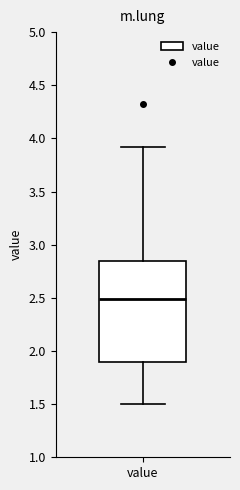

Transcribe this box plot: give where the median line is, the range the box spans, and where the two whiskers end, as read against the y-axis. The values are not printed on the chart, so give them approximately, as read against the axis.

median 2.50, box 1.90 to 2.85, whiskers 1.50 to 3.90